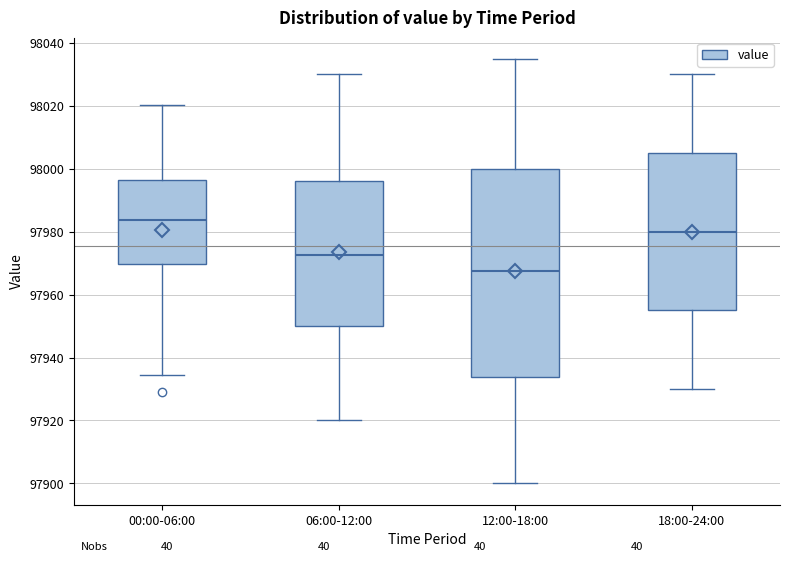

Which box has the highest median line?

00:00-06:00